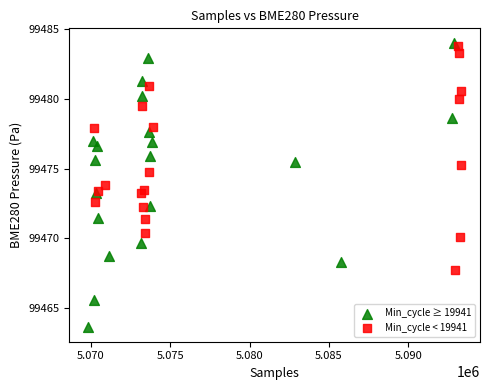

Which series contains the lowest Y value?

Min_cycle ≥ 19941